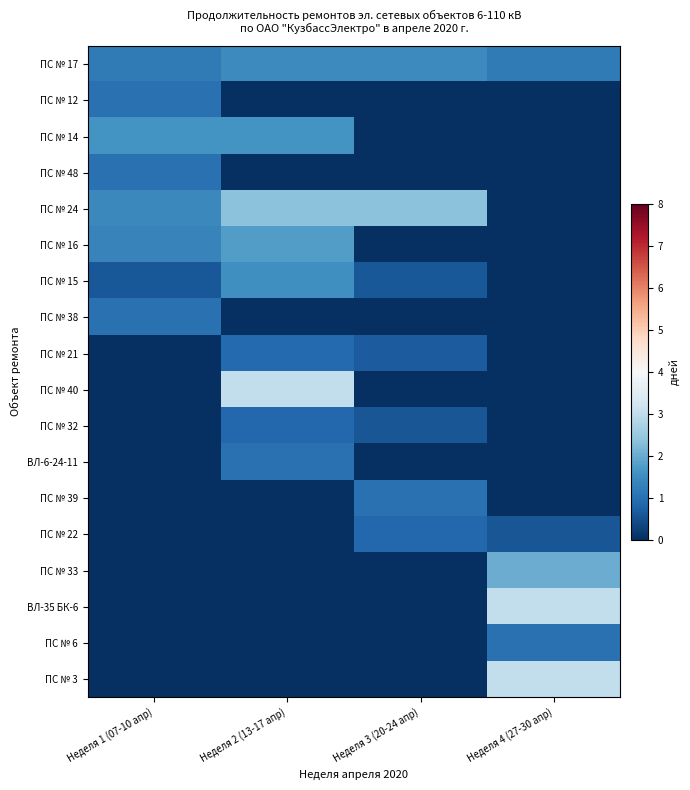

Which series has the widest spread of values?

ПС № 40